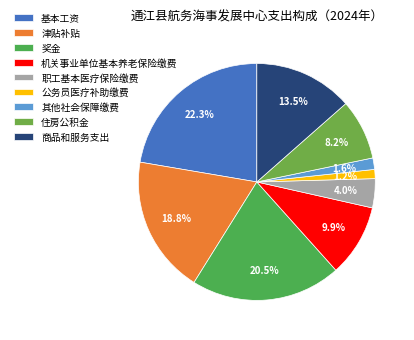

Do 其他社会保障缴费 and 商品和服务支出 together represent more than half of the pie?

No